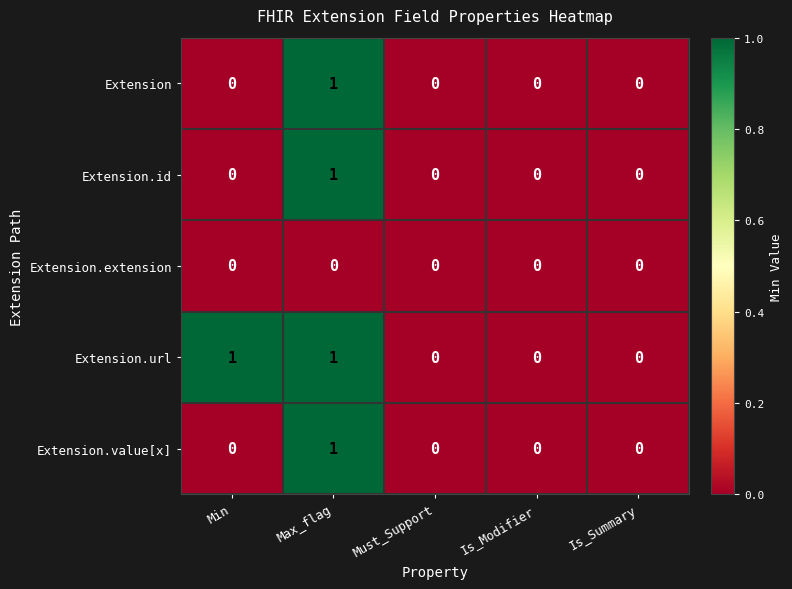

True or false: Extension.value[x] has a value of 1 at Max_flag.

True